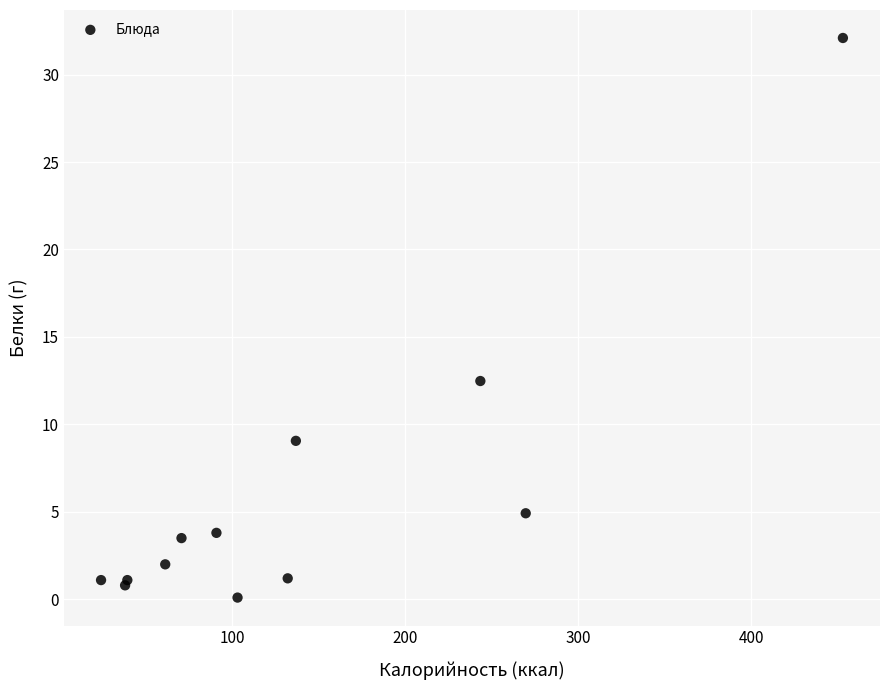

What Y value in the scatter plot is closest to 16?

12.5